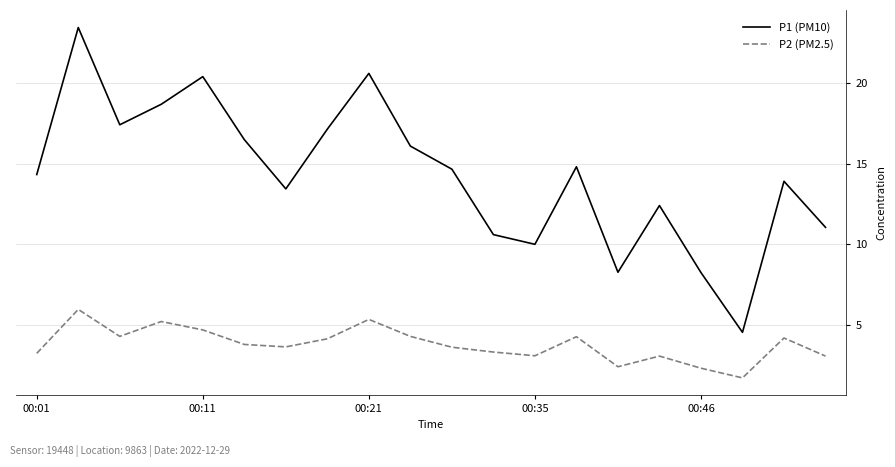

True or false: P1 (PM10) and P2 (PM2.5) cross at least once.

False